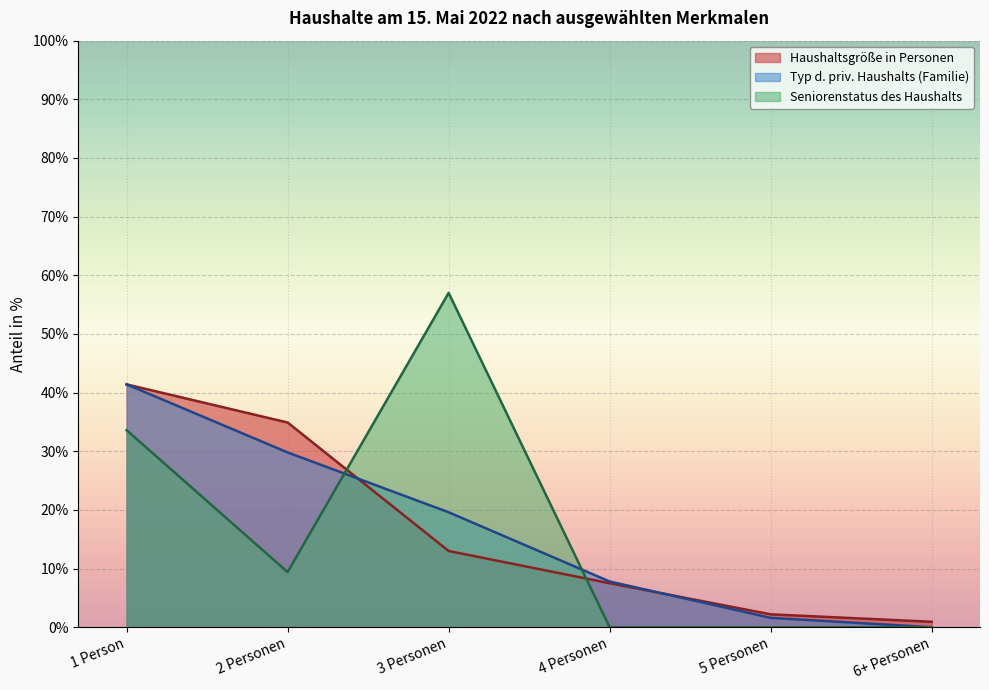

True or false: Typ d. priv. Haushalts (Familie) has a value of 43.7 at 2 Personen.

False